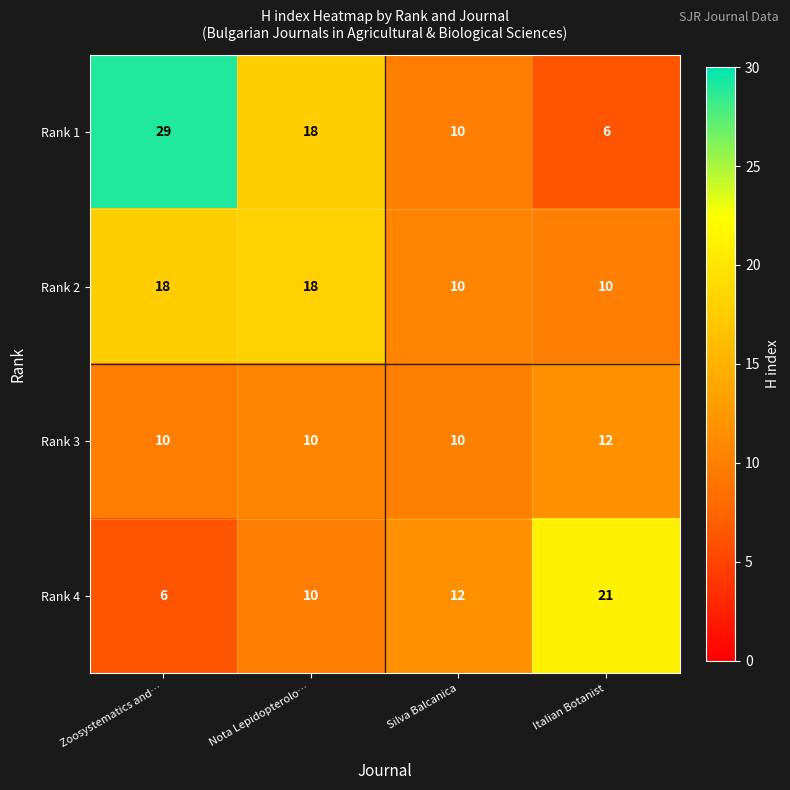

Which series has the largest total across all categories?

Rank 1